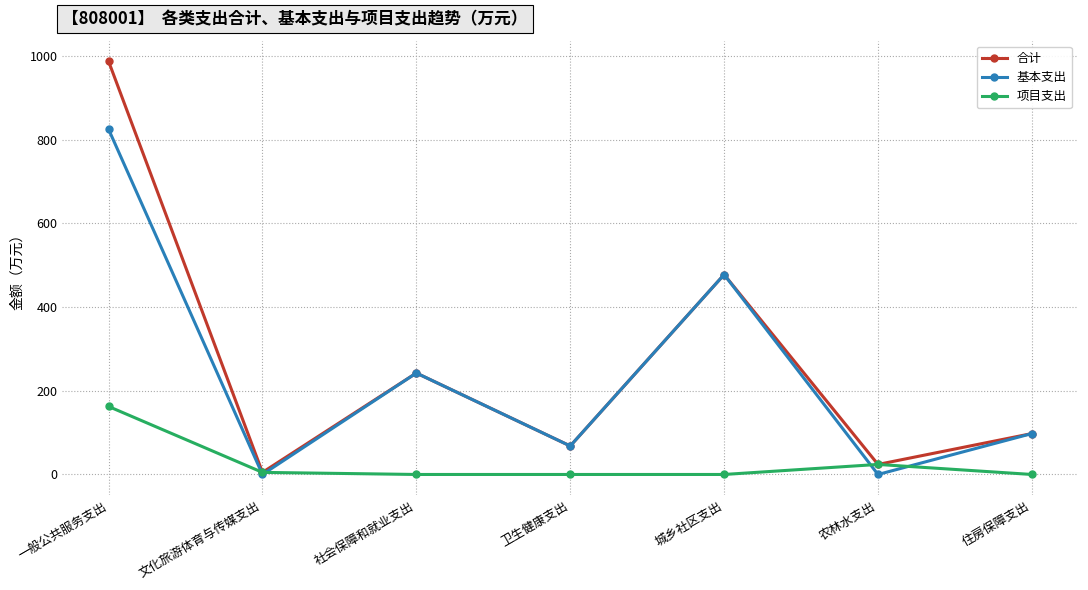

In 合计, how many points are higher than both neighbors (excluding endpoints)?

2